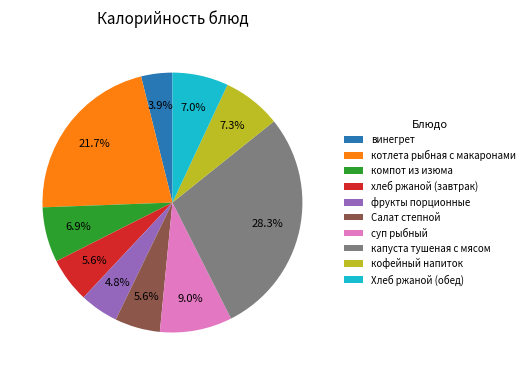

To the nearest percent, what percentage of the pie is кофейный напиток?

7%